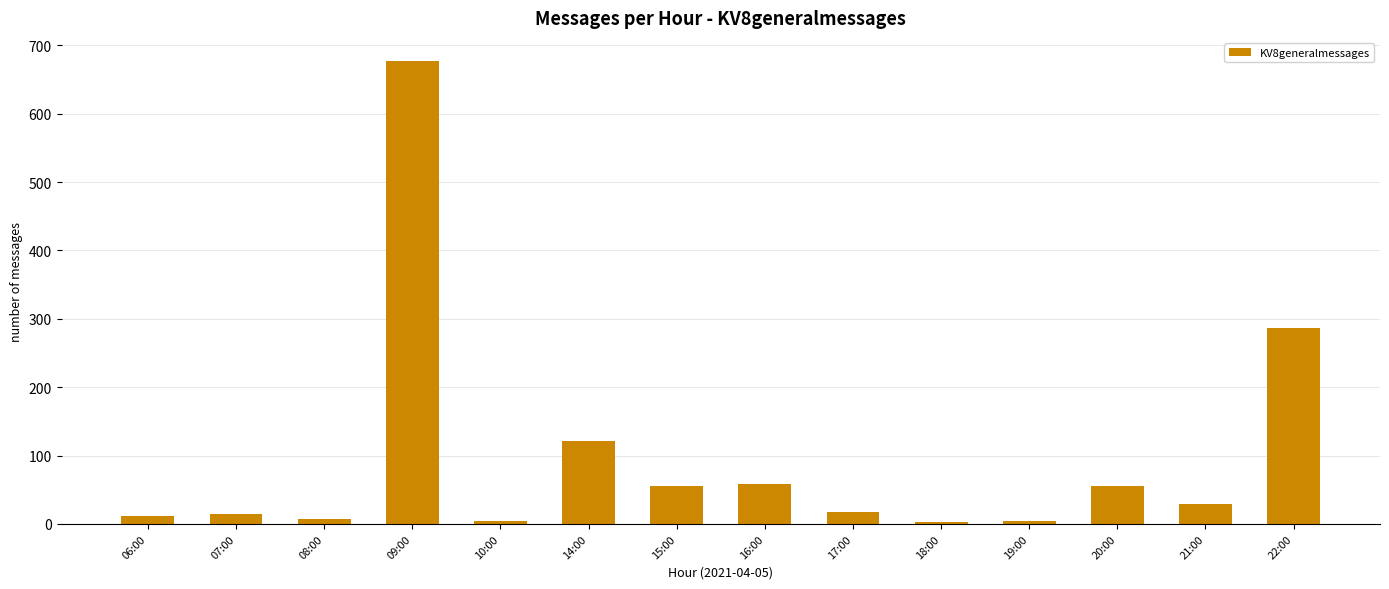

What is the difference between the second highest and minimum values?

283